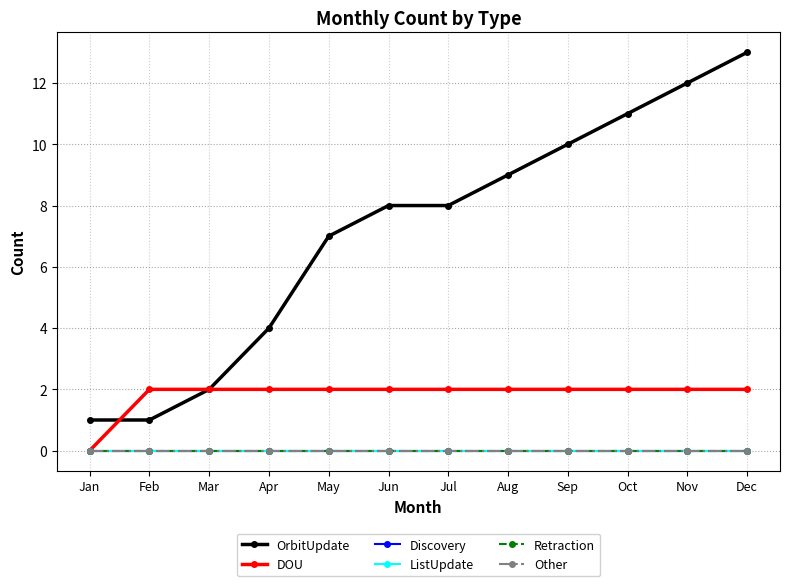

At which label does ListUpdate reach its peak?

Jan